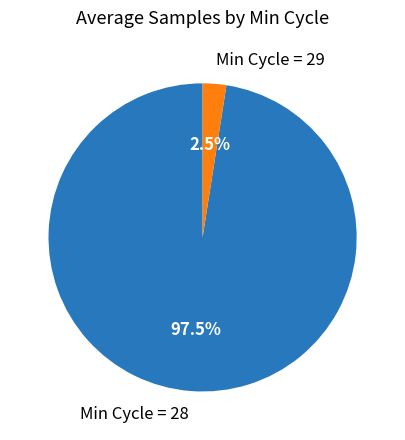

Between Min Cycle = 28 and Min Cycle = 29, which is larger?

Min Cycle = 28